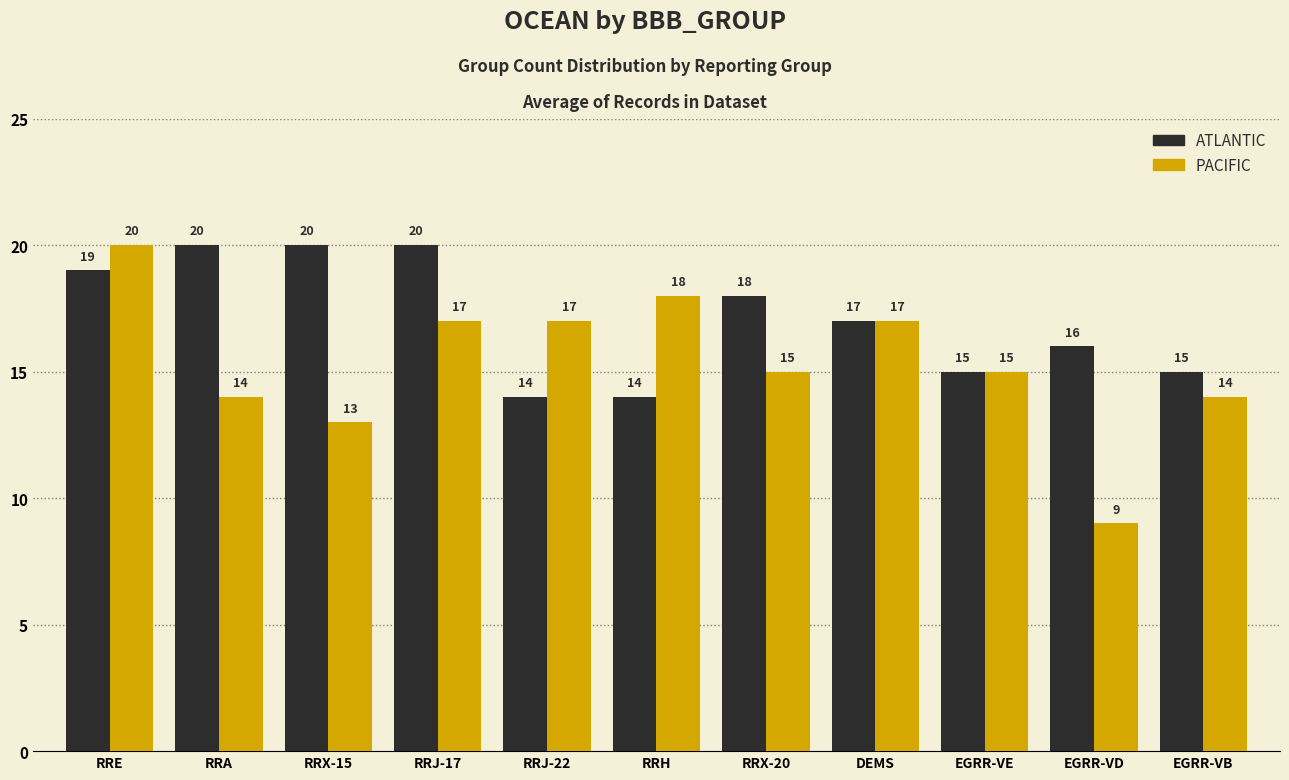

What are all the series names shown in the legend?

ATLANTIC, PACIFIC